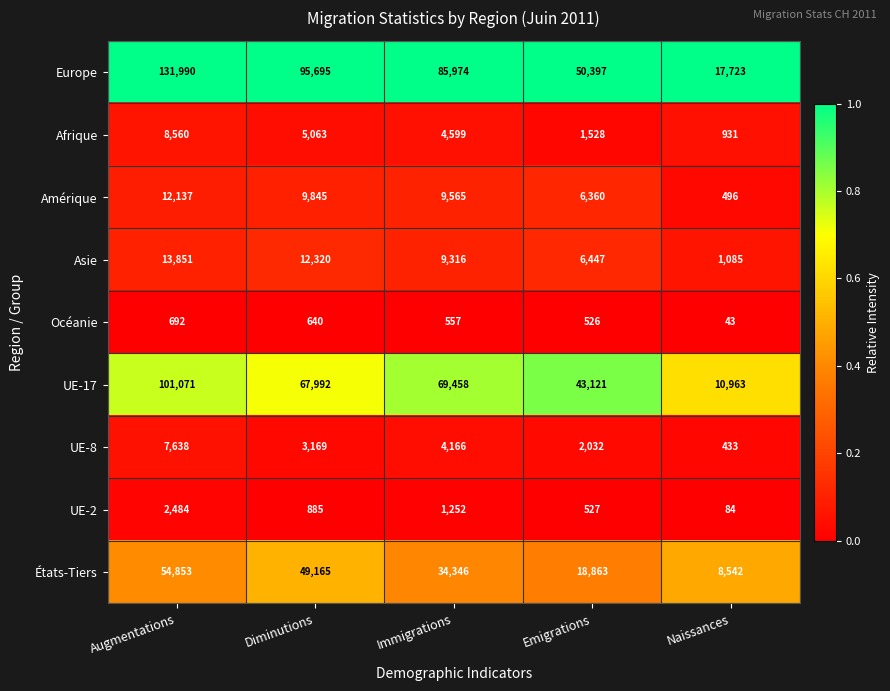

What is the total value across all series at Diminutions?

244774